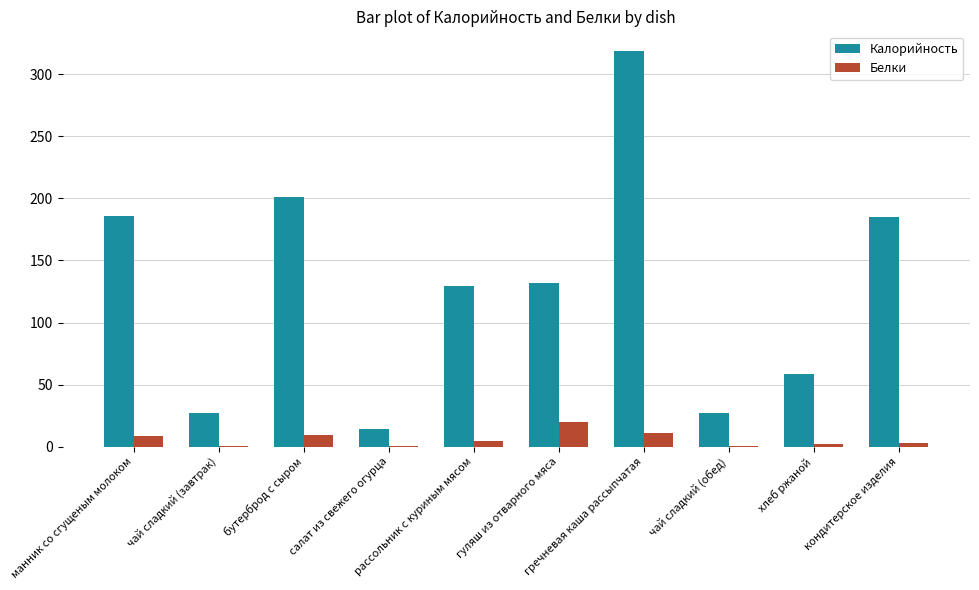

What is the highest value of the Калорийность series?

318.5